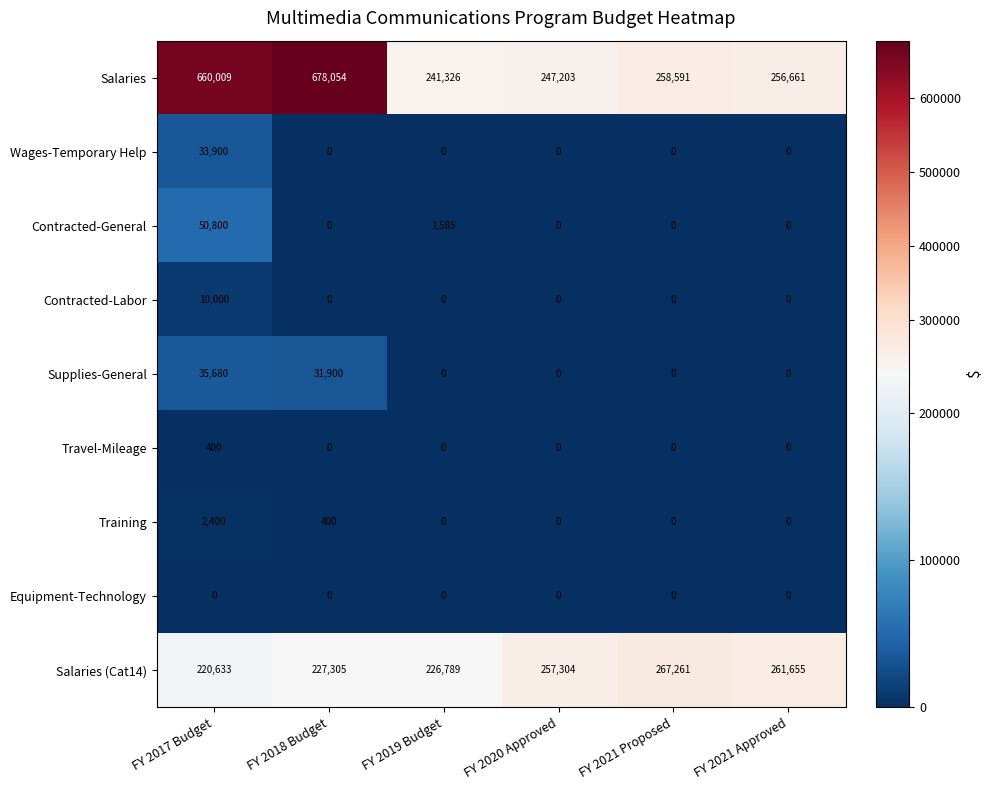

Rank the series by their maximum value, from lowest to highest.

Equipment-Technology, Travel-Mileage, Training, Contracted-Labor, Wages-Temporary Help, Supplies-General, Contracted-General, Salaries (Cat14), Salaries